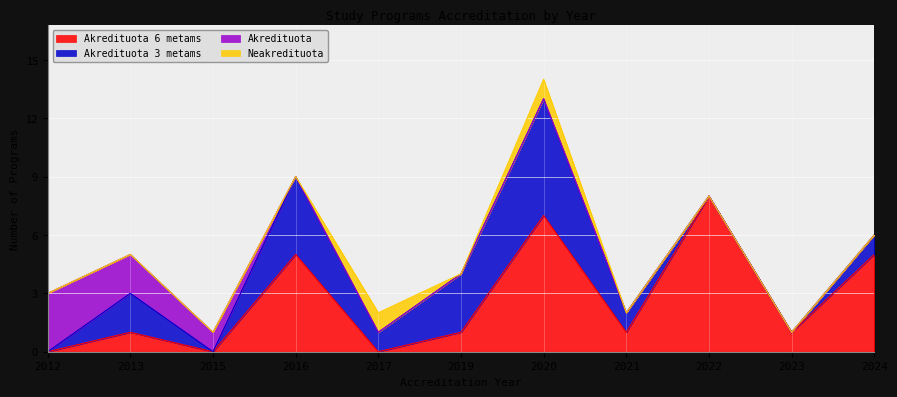

At which category is the sum across all series the highest?

2020